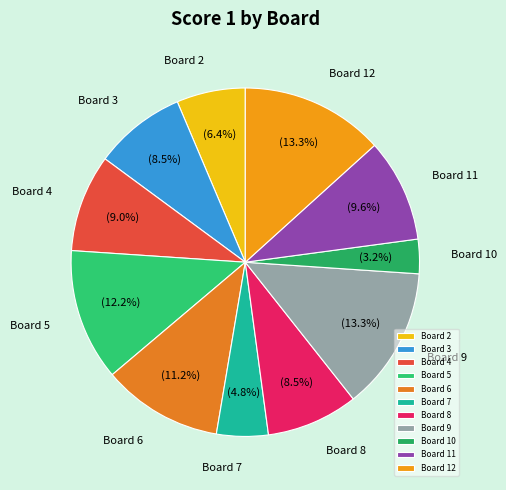

Which slice is the smallest?

Board 10